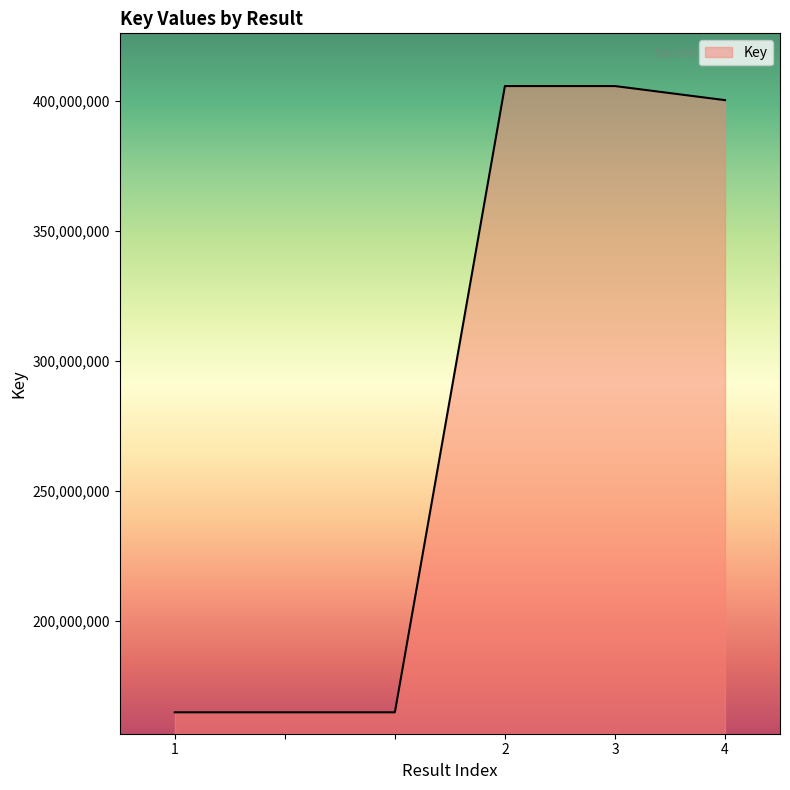

What is the greatest value displayed?

405735221